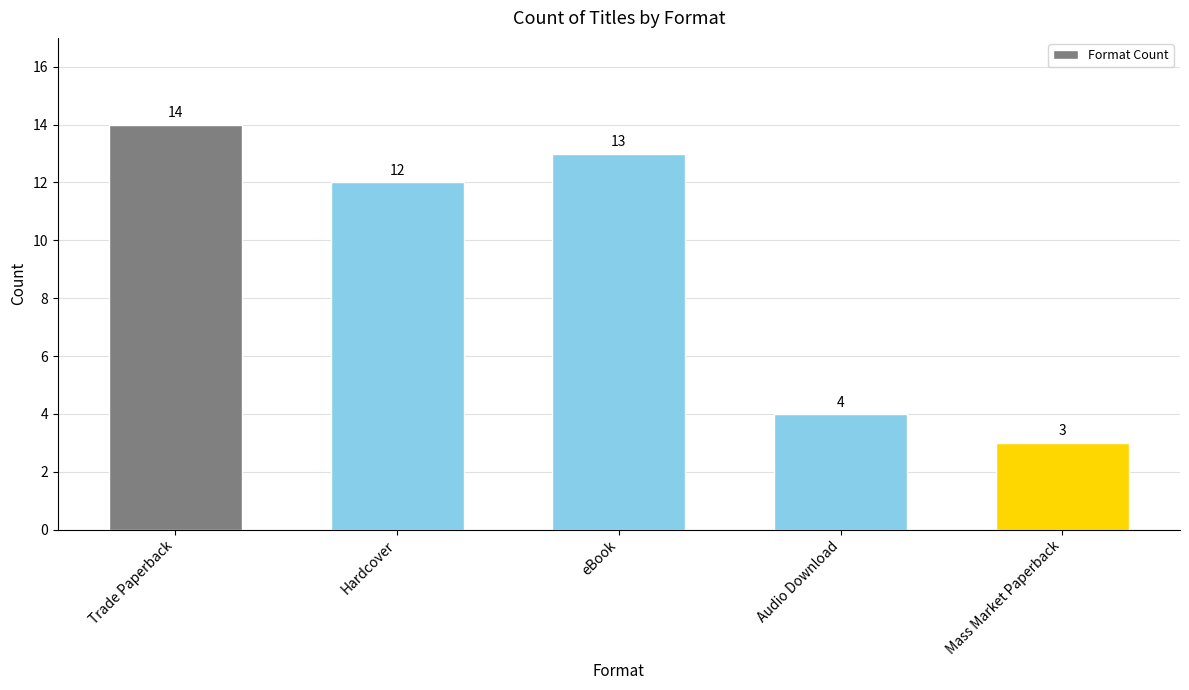

Are the bars grouped side by side (vs. stacked)?

No